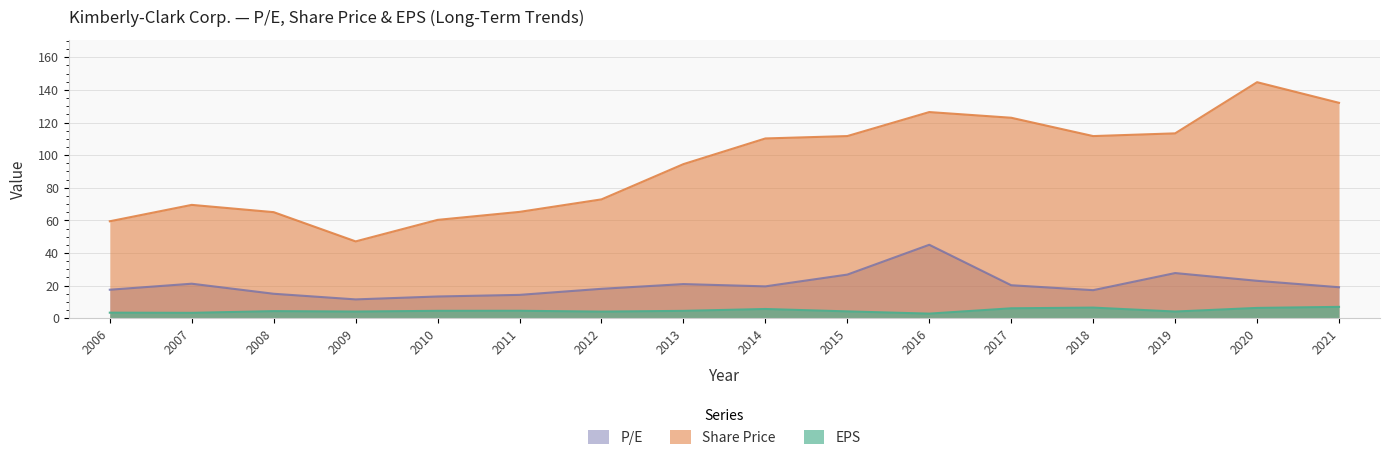

Is it true that P/E equals 11.5 at 2009?

True